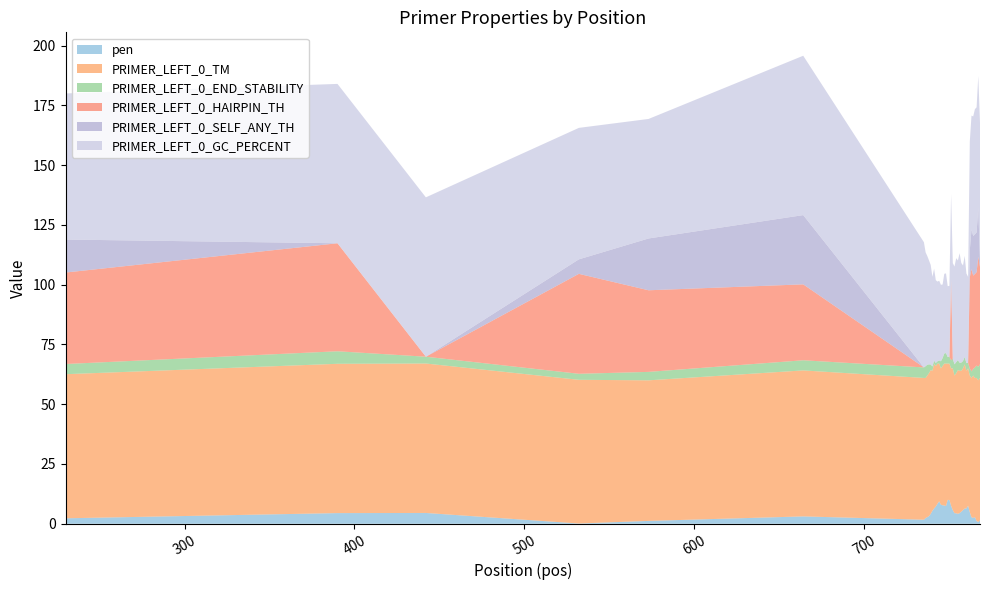

Reading right to left, what are all the values shown in this chart?

pen: 1.5	0.7	1.1	2.8	2.4	2.7	4.8	7.5	6.4	6.3	5.7	5.0	4.4	4.1	4.4	4.4	5.7	7.5	10.0	10.0	7.4	7.7	7.7	8.0	9.4	8.4	7.2	6.4	5.4	4.1	3.2	2.8	2.4	1.7	3.1	1.2	0.1	4.5	4.5	2.3
PRIMER_LEFT_0_TM: 59.5	59.3	59.9	58.2	59.6	58.3	57.2	57.5	57.6	60.3	59.3	59.0	59.6	60.1	58.6	57.6	59.3	57.5	57.0	57.0	59.6	59.3	58.3	57.0	57.6	58.6	58.8	60.4	58.6	60.1	59.8	59.2	58.6	59.3	61.1	58.8	60.1	62.5	62.5	60.3
PRIMER_LEFT_0_END_STABILITY: 5.7	5.7	5.2	4.4	2.7	2.7	2.9	2.3	3.2	3.1	3.1	3.4	3.4	4.2	4.6	4.7	4.0	3.3	2.9	2.7	4.4	4.2	3.3	3.0	1.3	1.0	1.3	1.4	1.8	2.3	3.7	4.5	4.9	4.4	4.2	3.5	2.5	2.9	5.2	4.3
PRIMER_LEFT_0_HAIRPIN_TH: 40.8	46.0	39.1	39.1	39.1	42.8	38.2	0.0	0.0	0.0	0.0	0.0	0.0	0.0	0.0	0.0	0.0	33.5	0.0	0.0	0.0	0.0	0.0	0.0	0.0	0.0	0.0	0.0	0.0	0.0	0.0	0.0	0.0	0.0	31.8	34.1	41.8	0.0	45.2	38.3
PRIMER_LEFT_0_SELF_ANY_TH: 2.4	20.6	16.6	16.6	16.6	16.6	11.3	0.0	0.0	0.0	0.0	0.0	0.0	0.0	0.0	0.0	0.0	0.0	0.0	0.0	0.0	0.0	0.0	0.0	0.0	0.0	0.0	0.0	0.0	0.0	0.0	0.0	0.0	0.0	29.0	21.7	6.1	0.0	0.0	13.8
PRIMER_LEFT_0_GC_PERCENT: 57.9	55.0	52.4	52.4	50.0	47.6	45.5	36.0	37.5	42.3	40.0	41.7	45.8	41.7	43.5	40.9	40.0	36.0	29.6	29.6	33.3	33.3	30.8	32.0	33.3	33.3	34.6	38.5	37.5	41.7	43.5	45.5	47.6	52.4	66.7	50.0	55.0	66.7	66.7	61.1